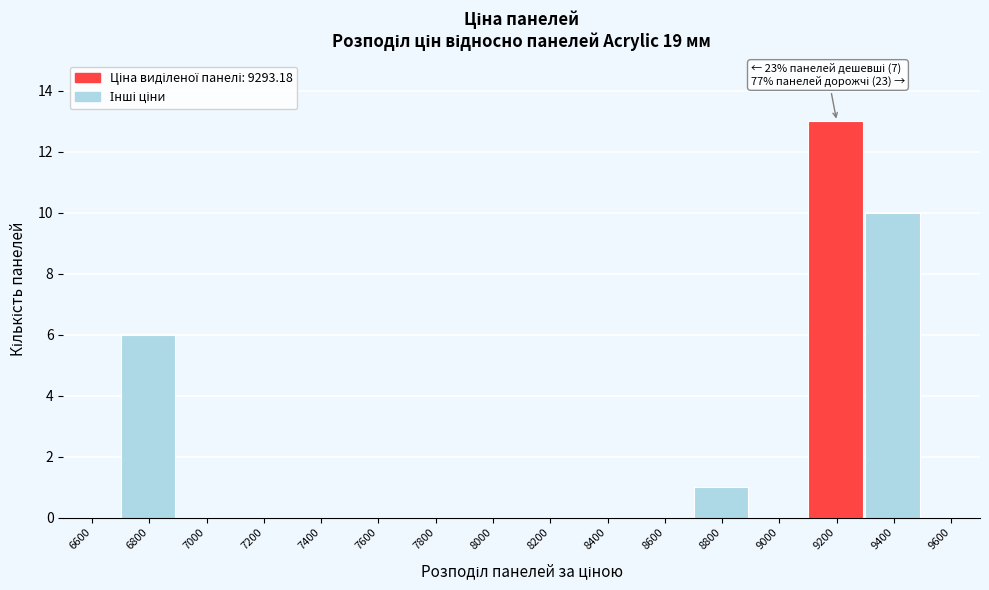

Reading left to right, list all the values displayed in this chart.

6600=0	6800=6	7000=0	7200=0	7400=0	7600=0	7800=0	8000=0	8200=0	8400=0	8600=0	8800=1	9000=0	9200=13	9400=10	9600=0